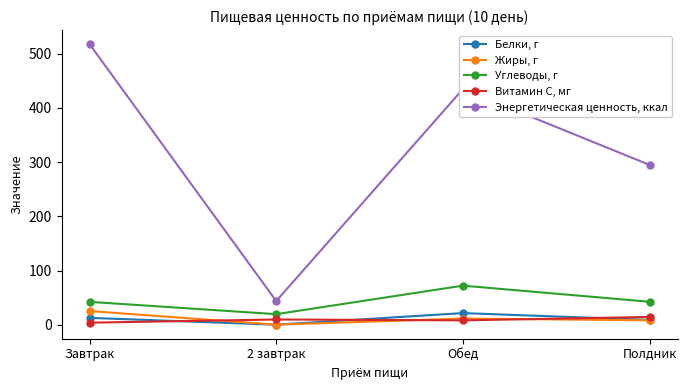

Rank the series at Полдник from highest to lowest value.

Энергетическая ценность, ккал, Углеводы, г, Витамин С, мг, Белки, г, Жиры, г